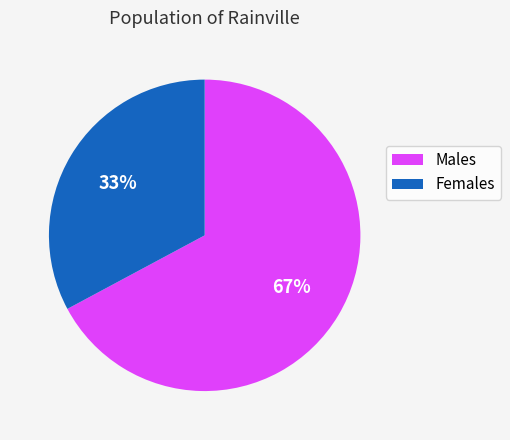

Does any single category account for the majority?

Yes